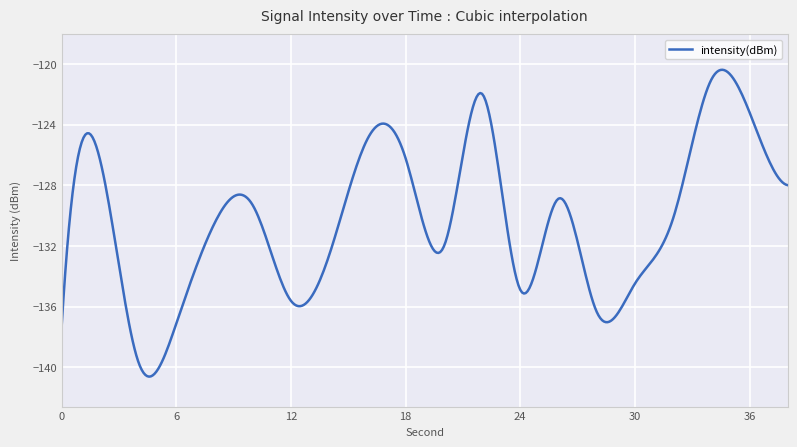

Is this an area chart (filled region under the line)?

No